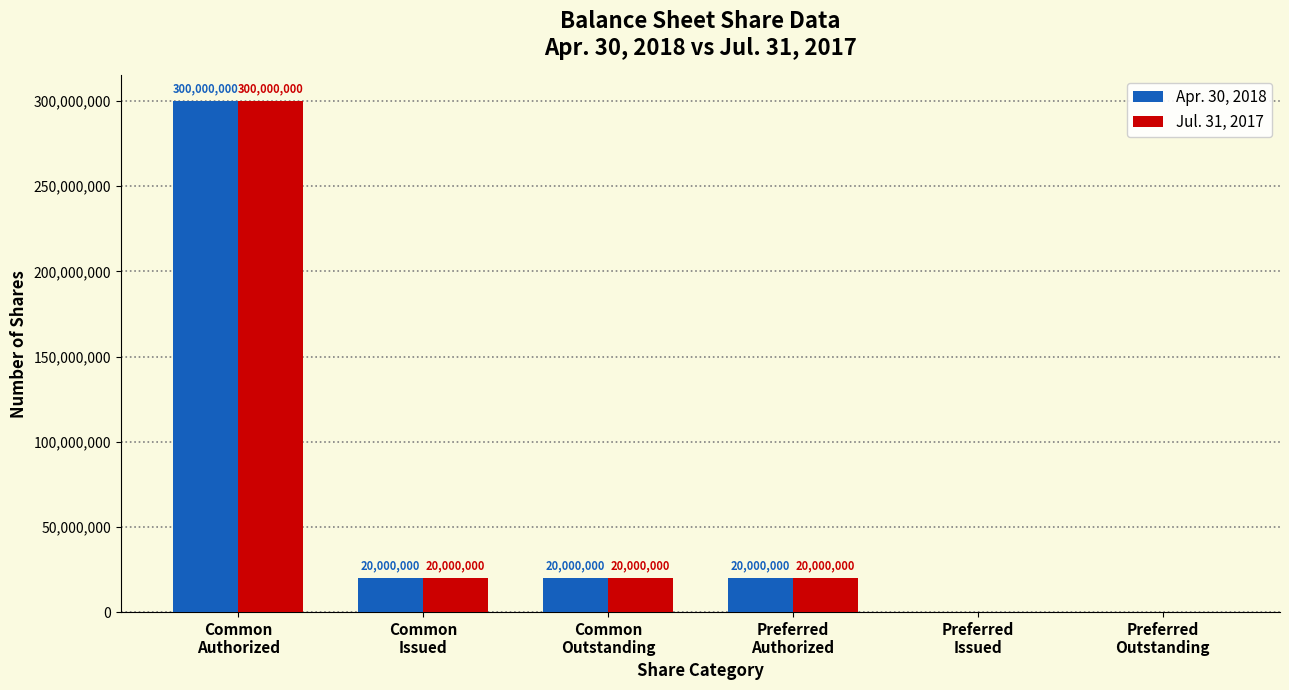

What is the sum of all Jul. 31, 2017 values?

360000000